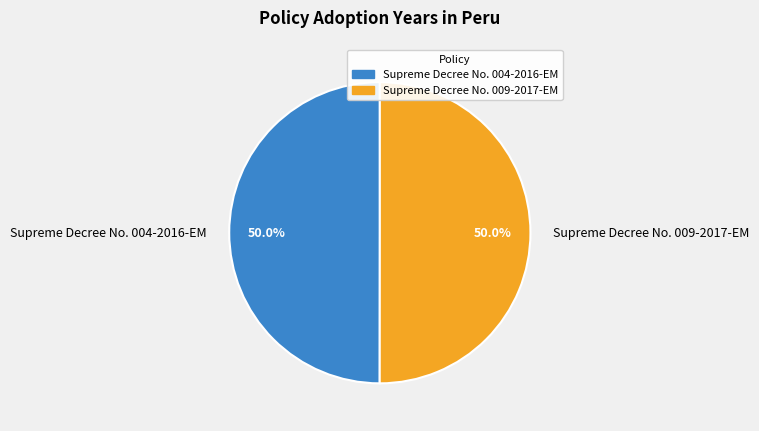

Is it true that Supreme Decree No. 009-2017-EM is 38% of the pie?

False